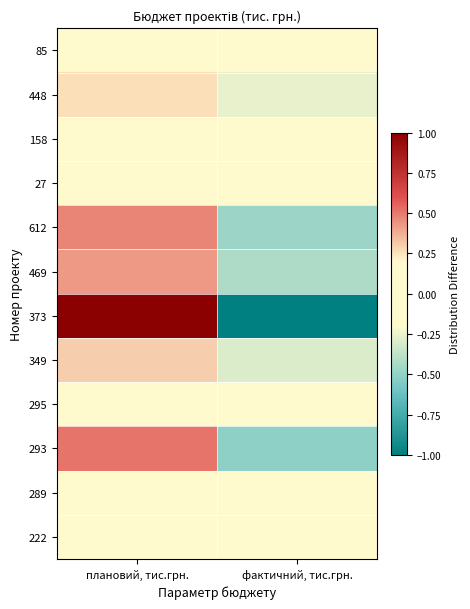

What is the difference between the highest and lowest values at фактичний, тис.грн.?

1.0